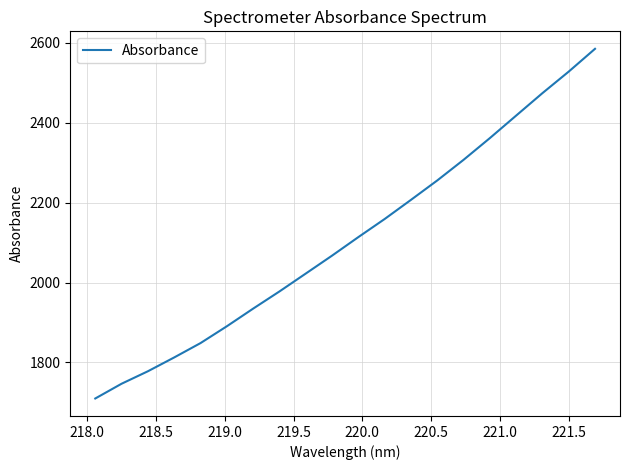

What is the difference between the maximum and minimum values?

875.8